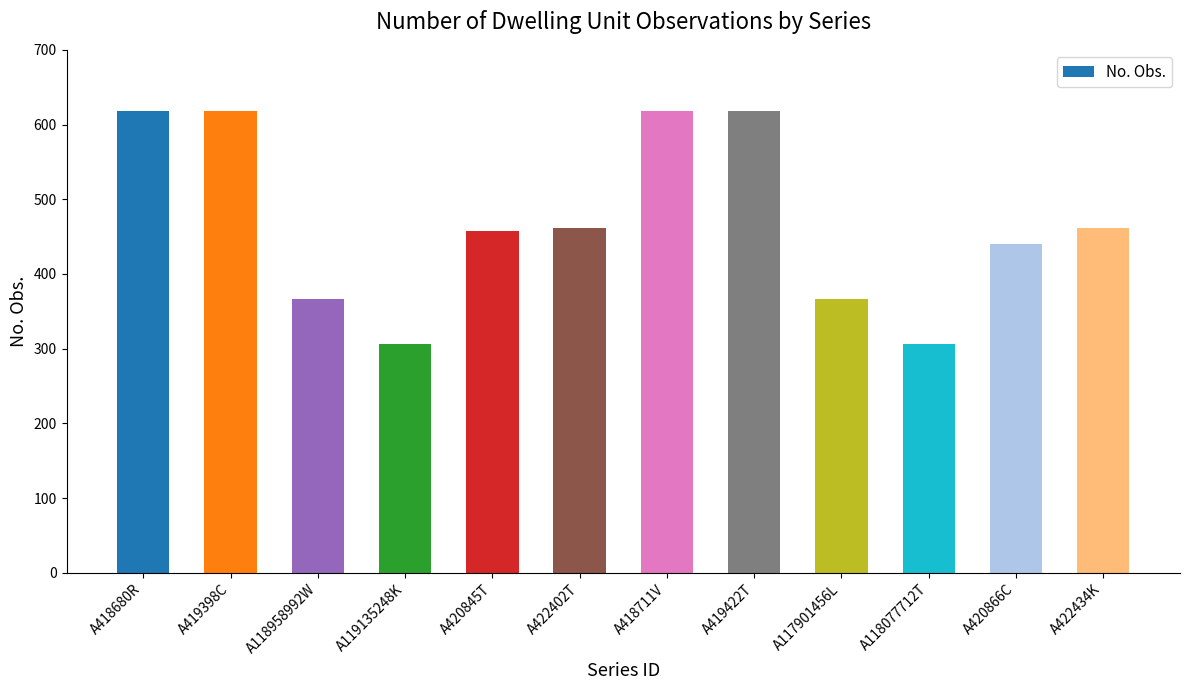

What is the label of the 6th bar from the right?

A418711V